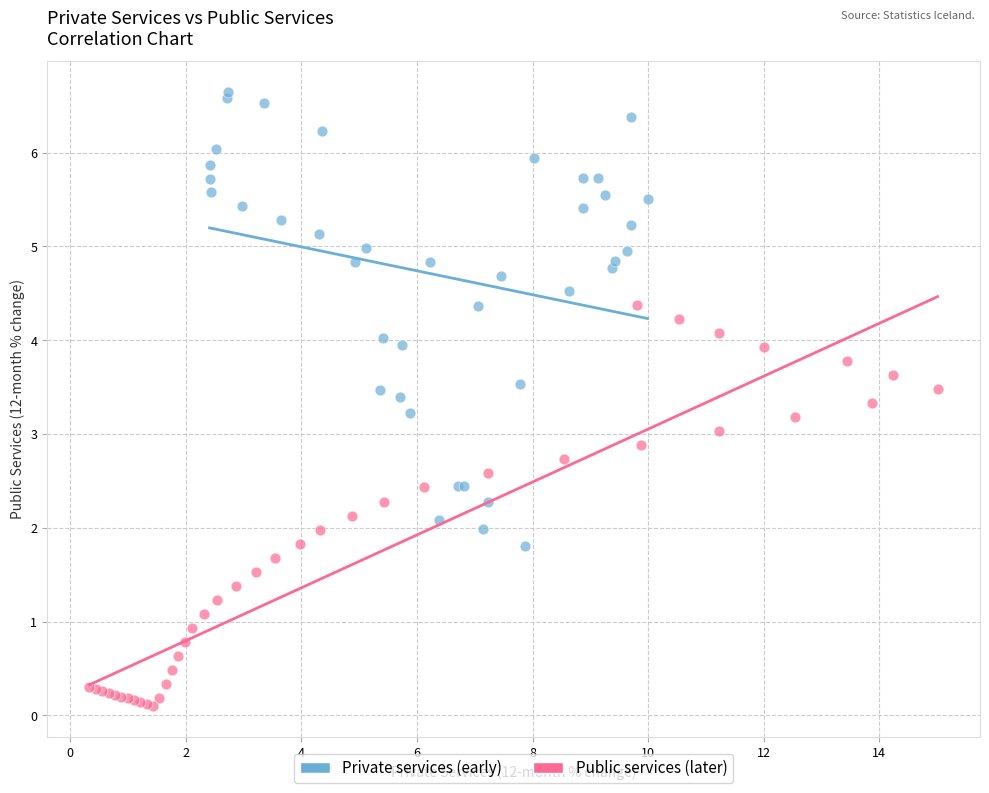

Which series has the largest Y range (max minus min)?

Private services (early)